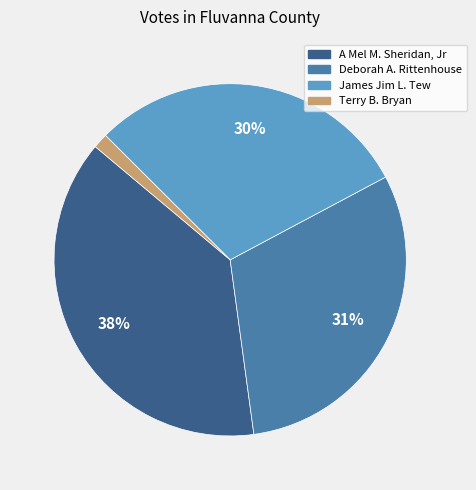

Which category has the biggest portion of the pie?

A Mel M. Sheridan, Jr